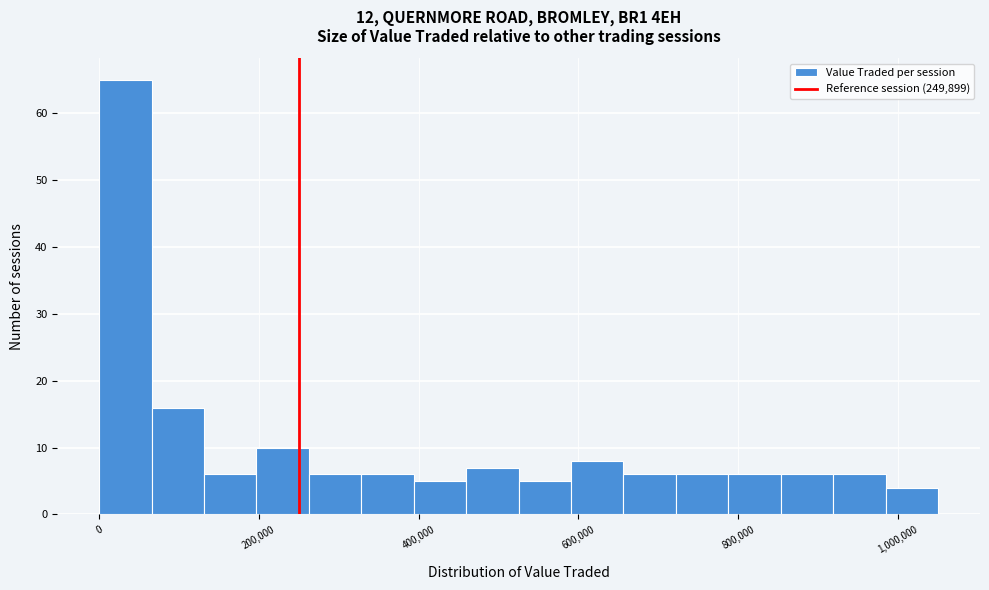

Around what value on the x-axis is the tallest bar? Give the approximate position of its centre, as read against the axis.

40000